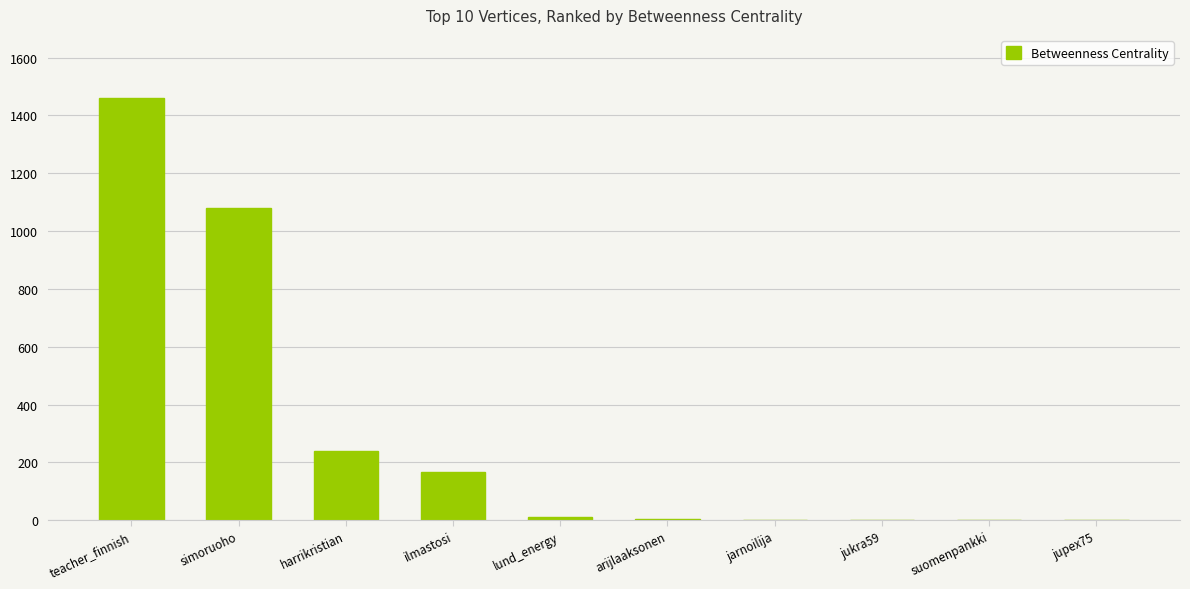

How many data points does each series have?

10